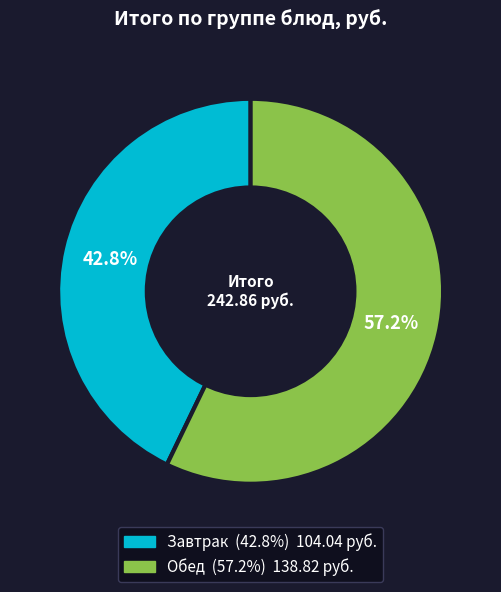

What is the total percentage of Завтрак and Обед?

100.0%